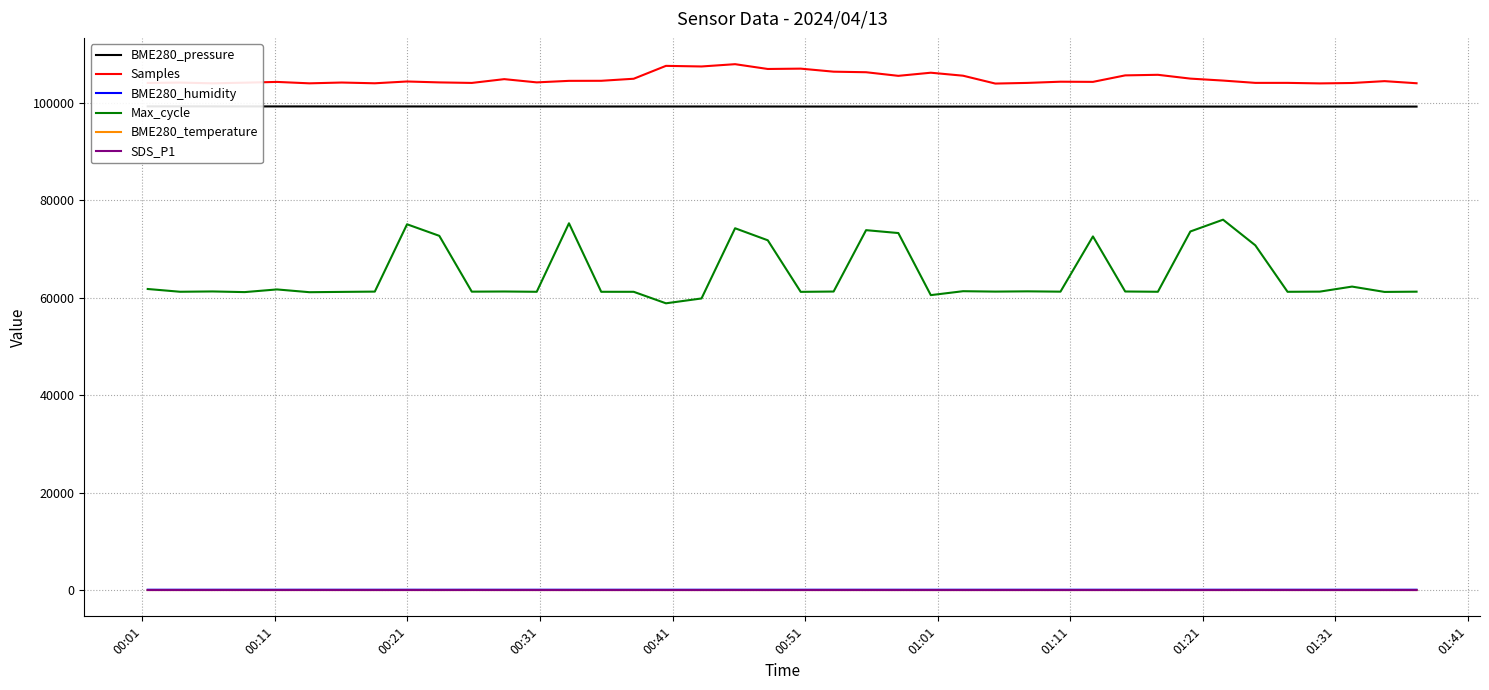

True or false: Max_cycle and BME280_temperature cross at least once.

False